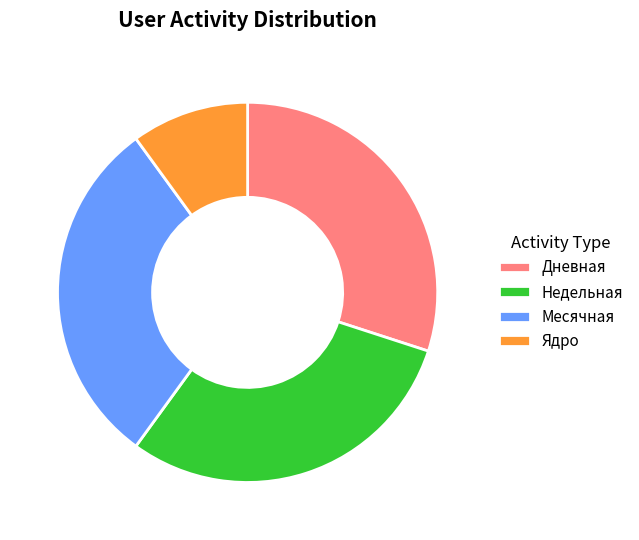

Combined, do Недельная and Ядро account for over 50%?

No